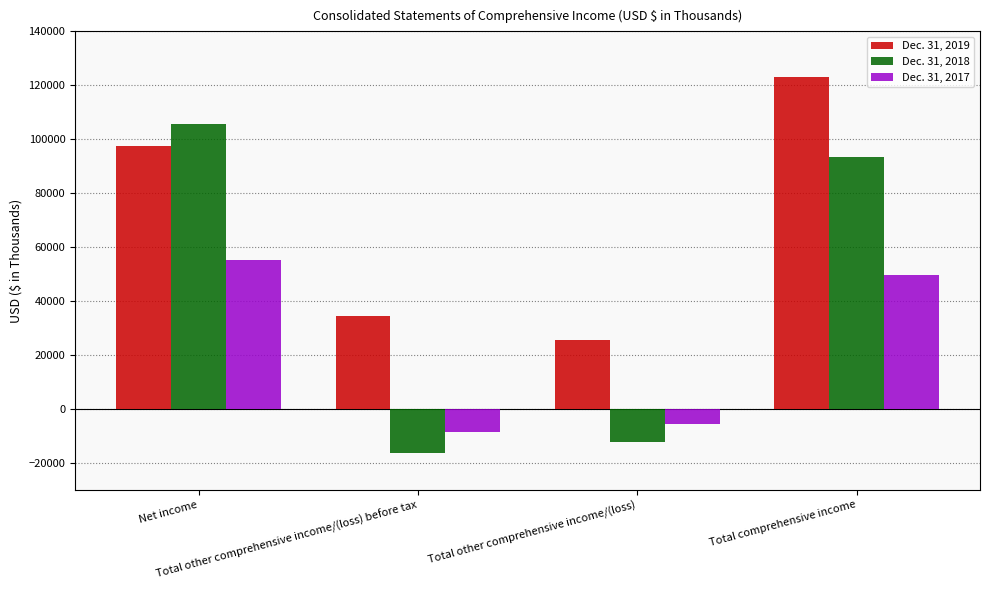

What is the average value of the Dec. 31, 2018 series?

42599